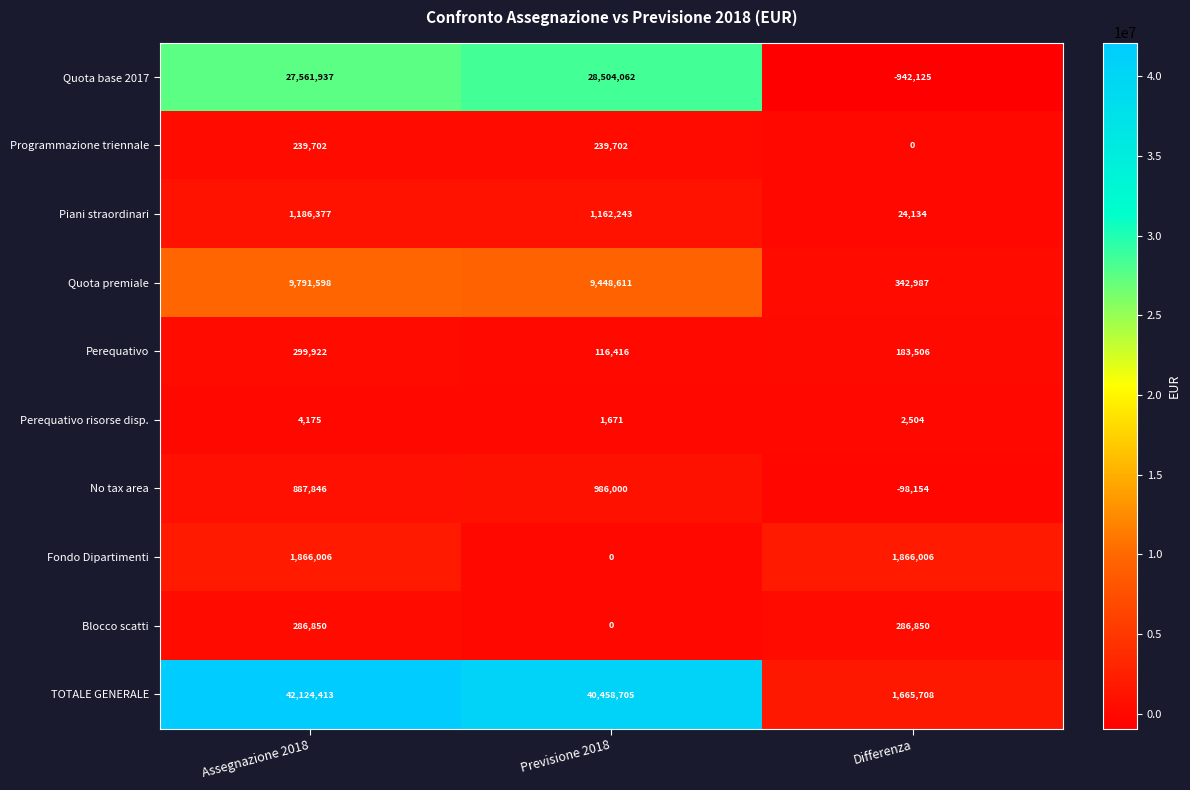

What is the maximum value shown in the chart?

42124413